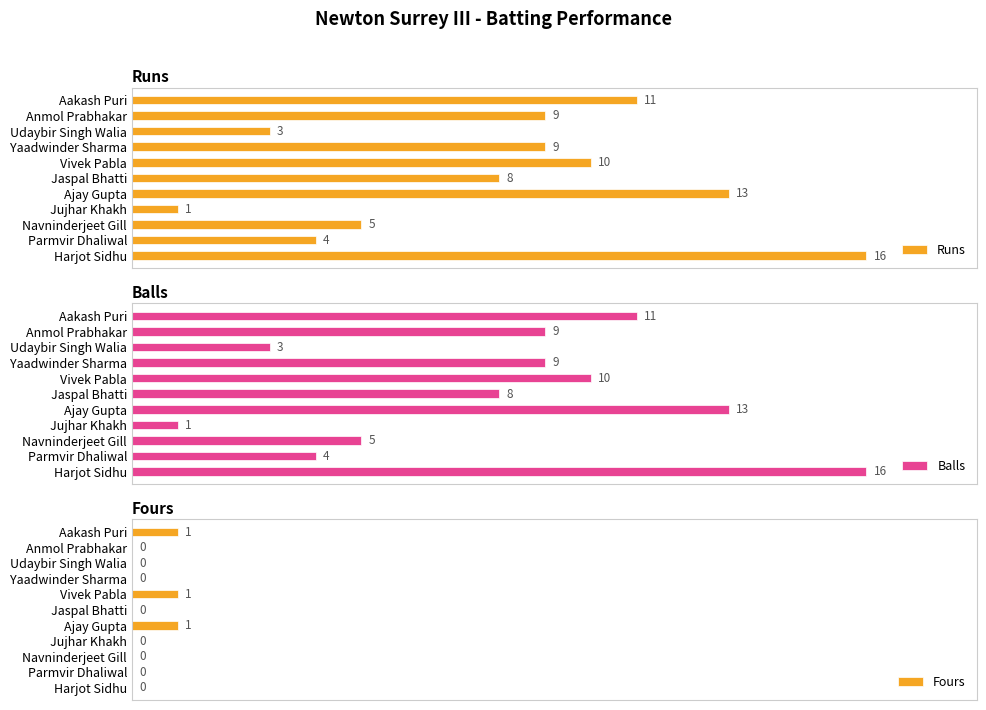

At which label does Balls reach its minimum?

Jujhar Khakh